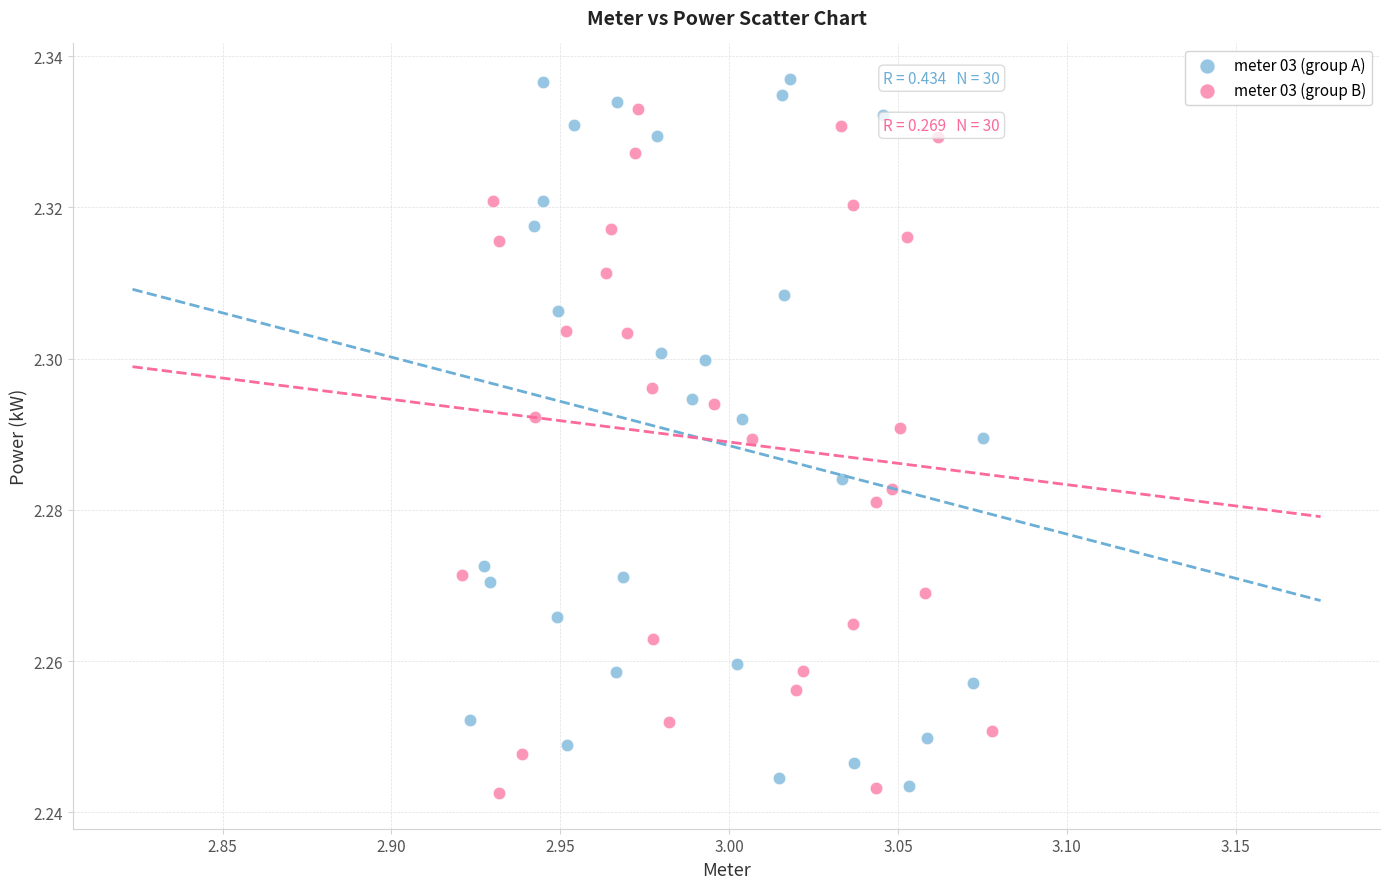

Which series has the largest Y range (max minus min)?

meter 03 (group A)